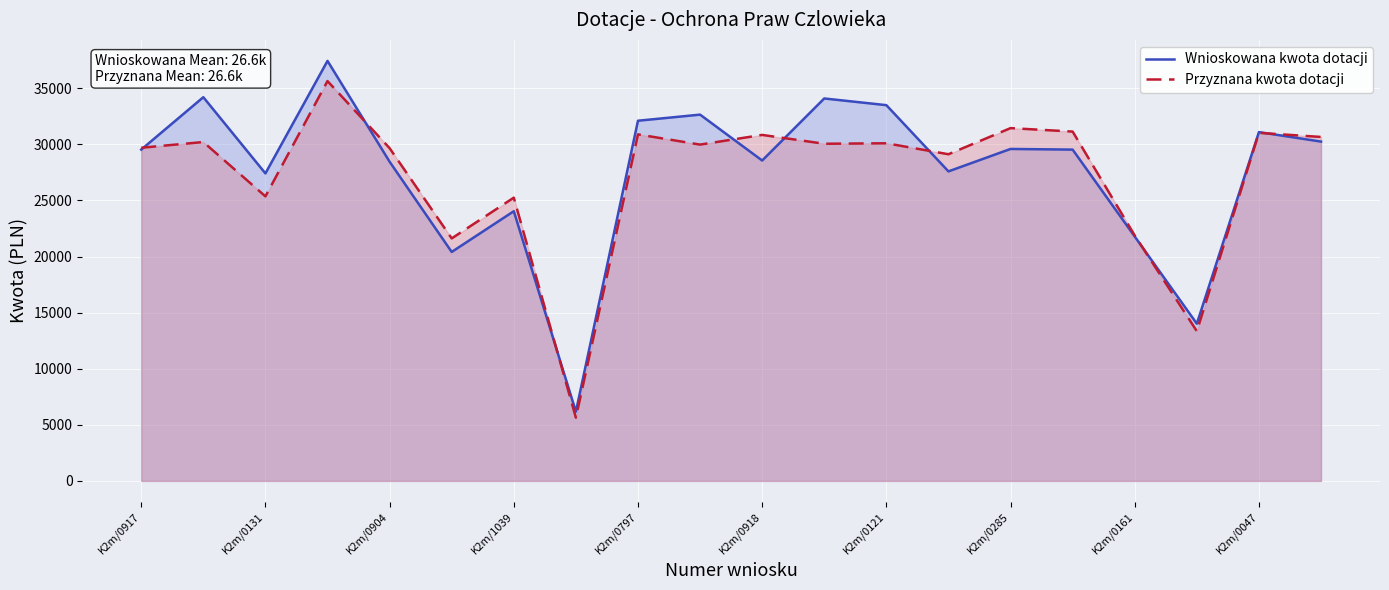

What is the smallest value displayed?

5640.4